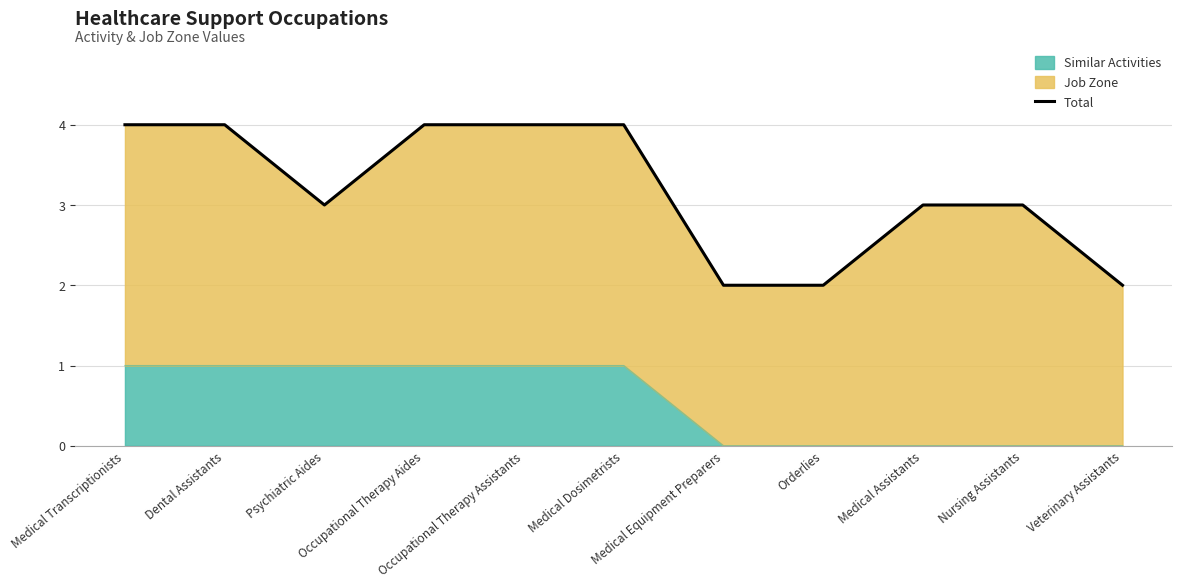

Between Psychiatric Aides and Veterinary Assistants, which is larger?

Psychiatric Aides